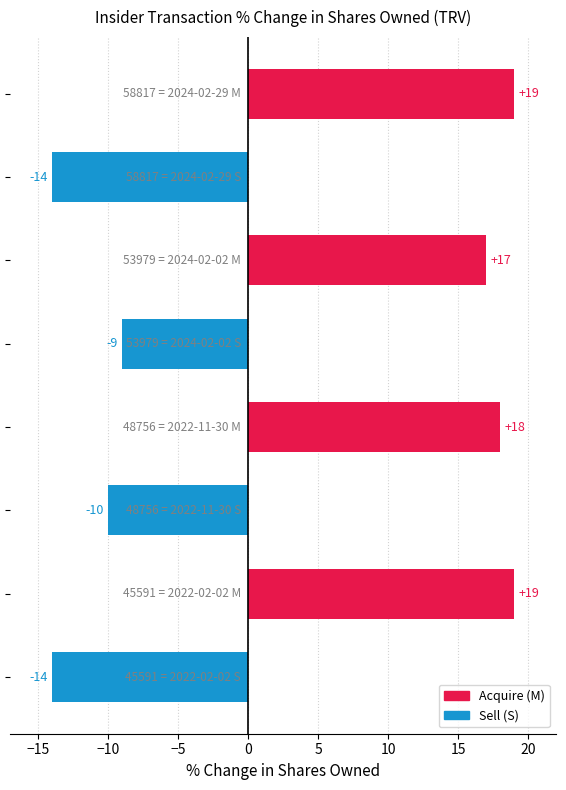

What is the value of the 7th bar from the top?

19